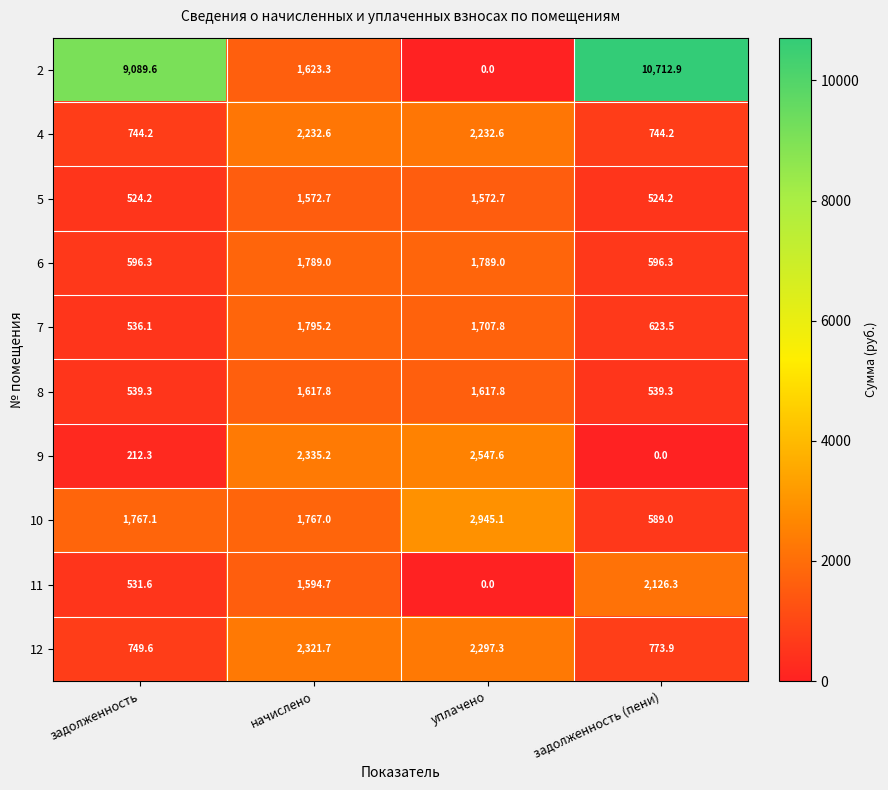

Is the value of 12 at задолженность greater than the value of 7 at задолженность (пени)?

Yes